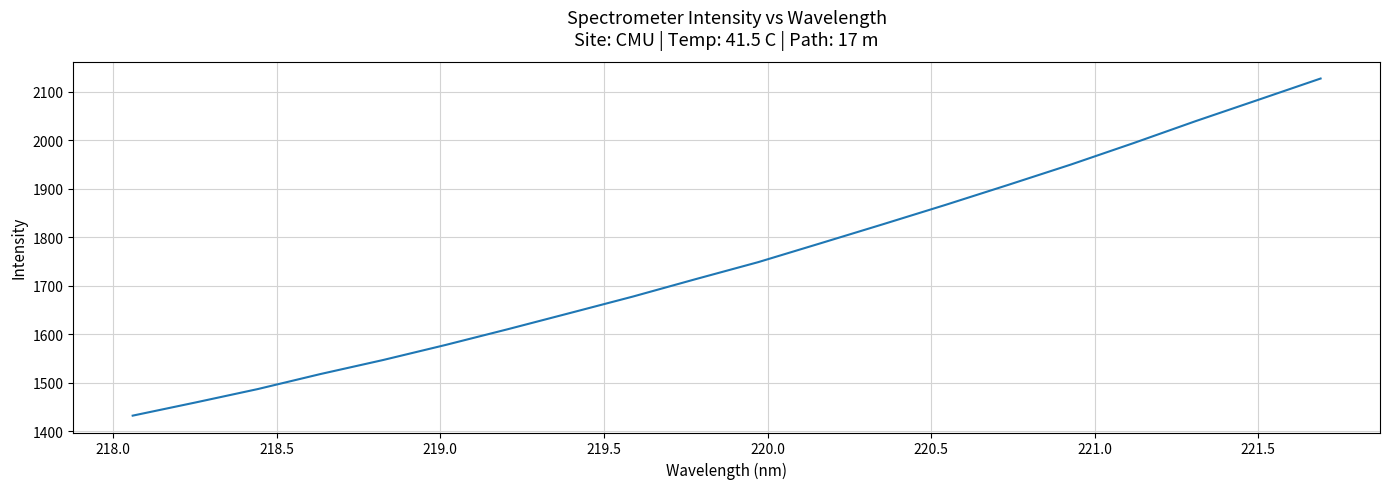

Is this an area chart (filled region under the line)?

No